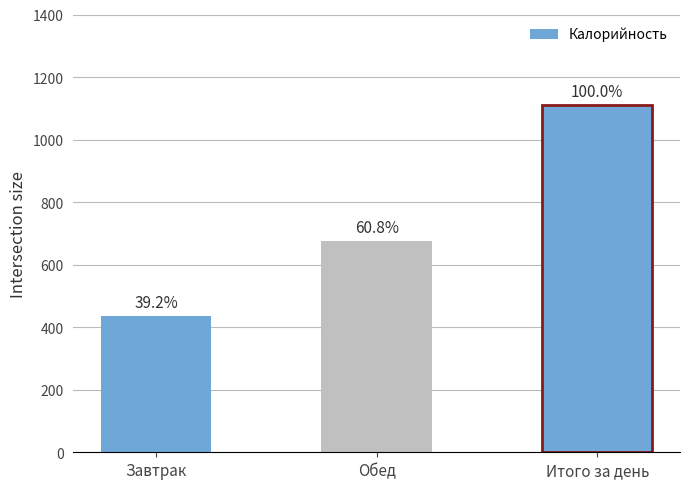

What is the label of the 2nd bar from the left?

Обед